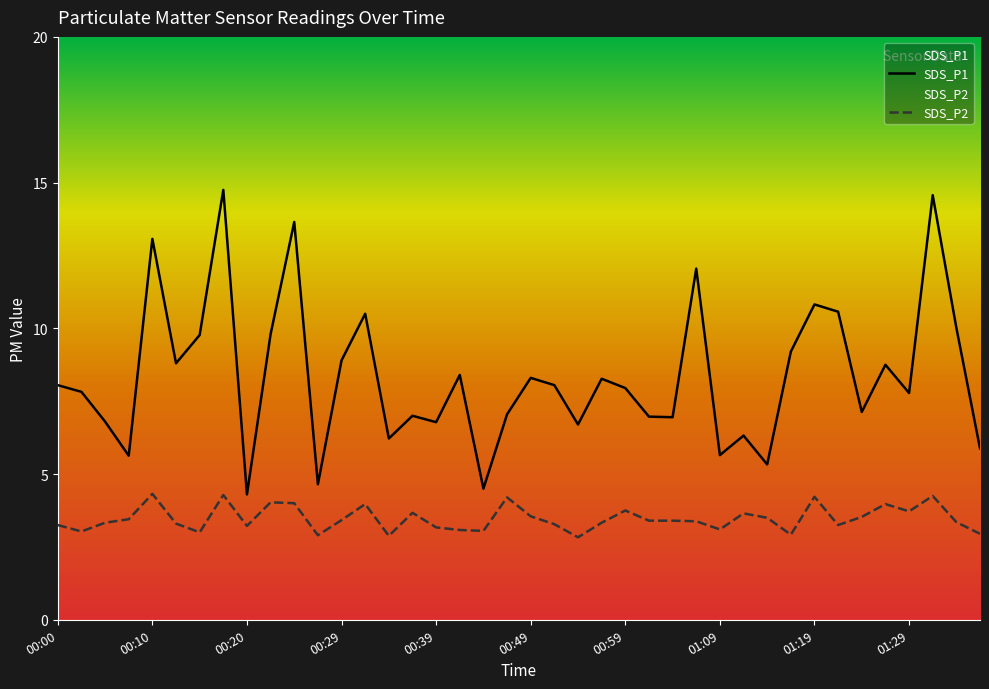

Is it true that SDS_P1 equals 3.6 at 01:31?

False